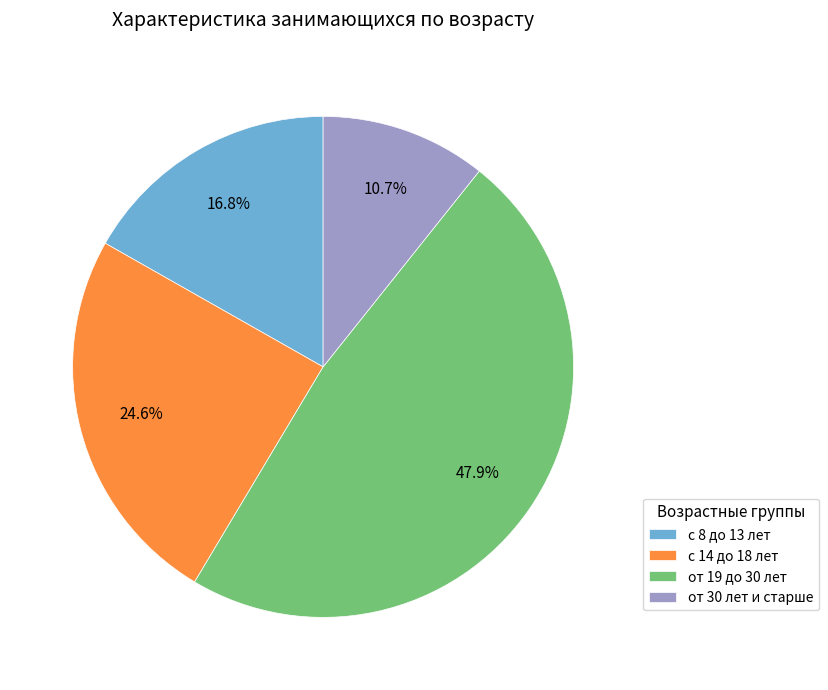

Does any single category account for the majority?

No